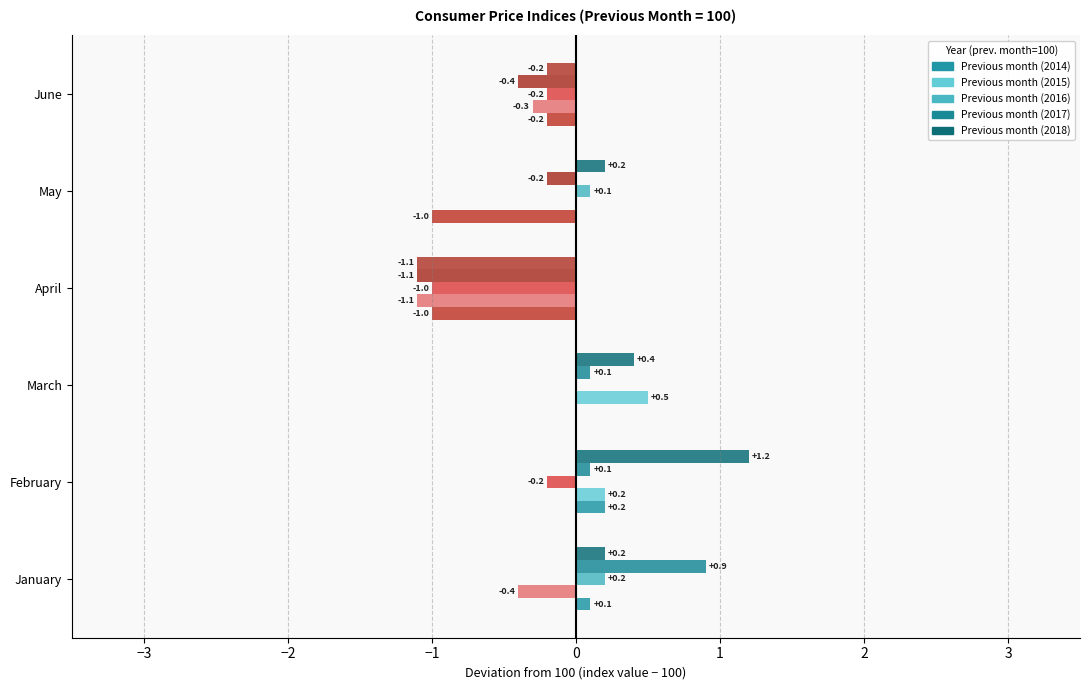

What is the value of the Previous month (2017) bar at the 2nd from the left?

0.1